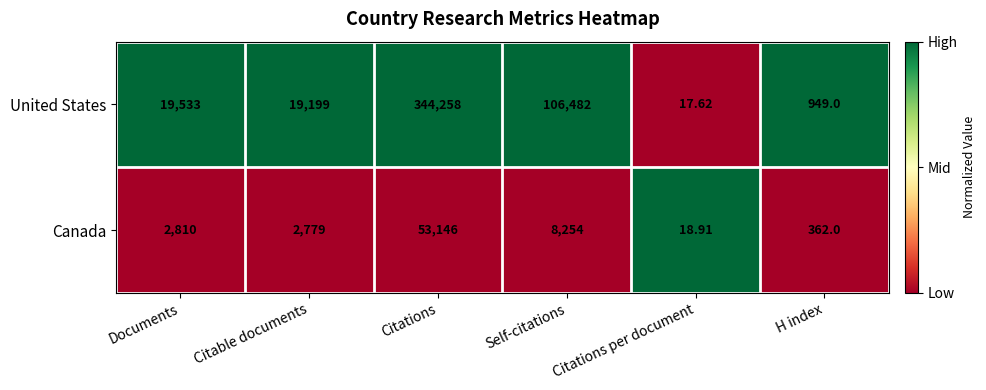

Rank the series by their average value, from lowest to highest.

Canada, United States